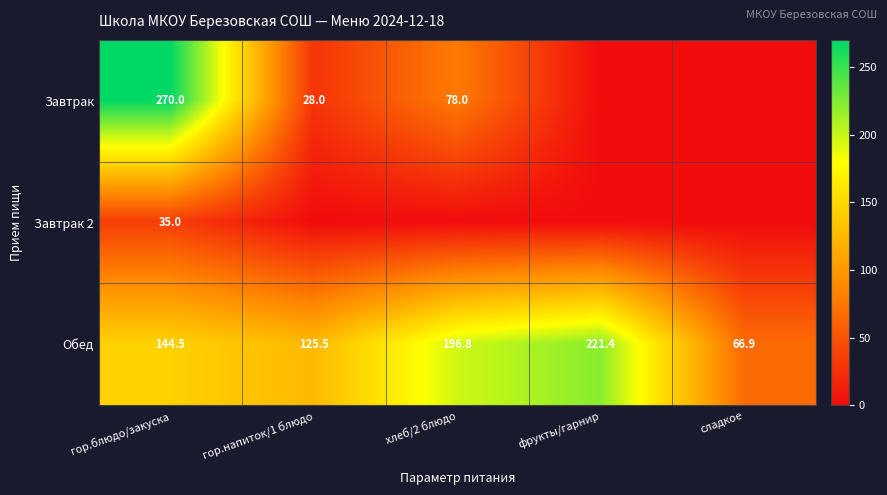

Which has a higher value, гор.блюдо/закуска or сладкое?

гор.блюдо/закуска